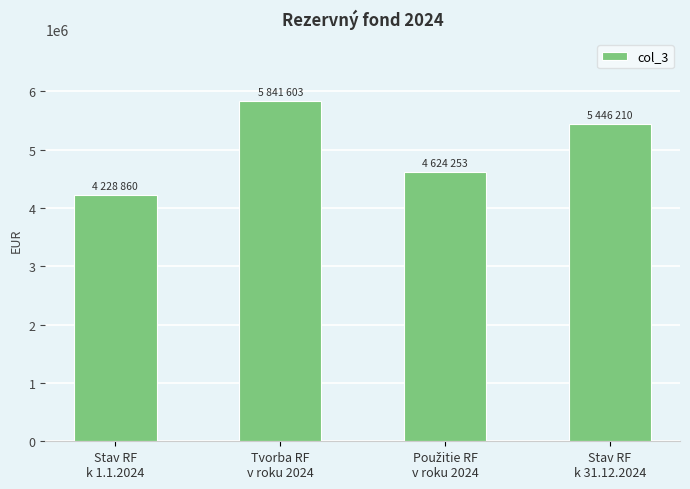

True or false: the data shows 5446210 at Stav RF
k 31.12.2024.

True